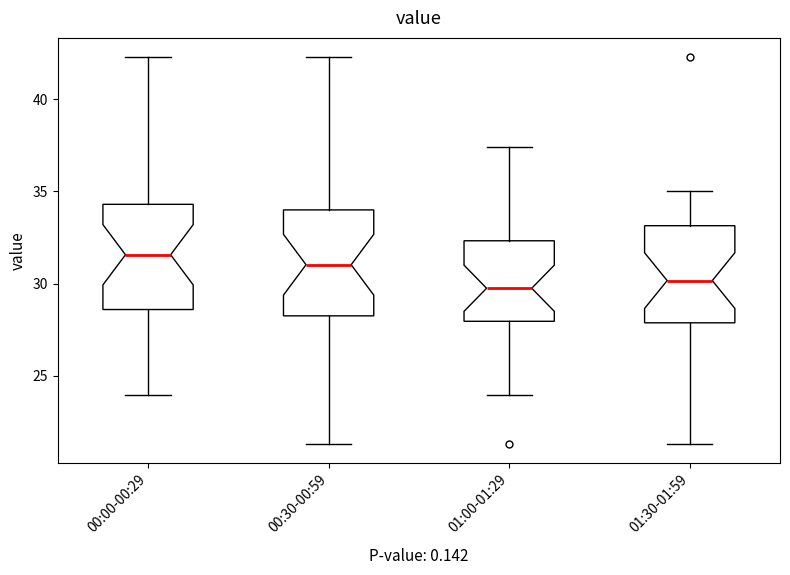

Reading left to right, read every box against the y-axis: the position of its median line, the range the box covers, and the ends of its whiskers. The values are not printed on the chart, so give them approximately, as read against the axis.

00:00-00:29: median 31.5, box 28.5 to 34.5, whiskers 24.0 to 42.5
00:30-00:59: median 31.0, box 28.5 to 34.0, whiskers 21.5 to 42.5
01:00-01:29: median 30.0, box 28.0 to 32.5, whiskers 24.0 to 37.5
01:30-01:59: median 30.0, box 28.0 to 33.0, whiskers 21.5 to 35.0